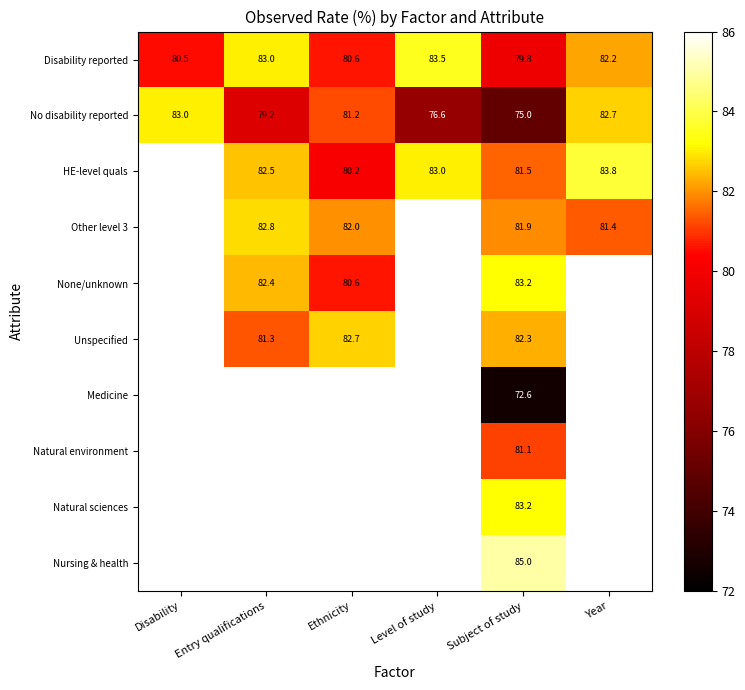

The No disability reported series shows 120.7 at Disability. True or false?

False